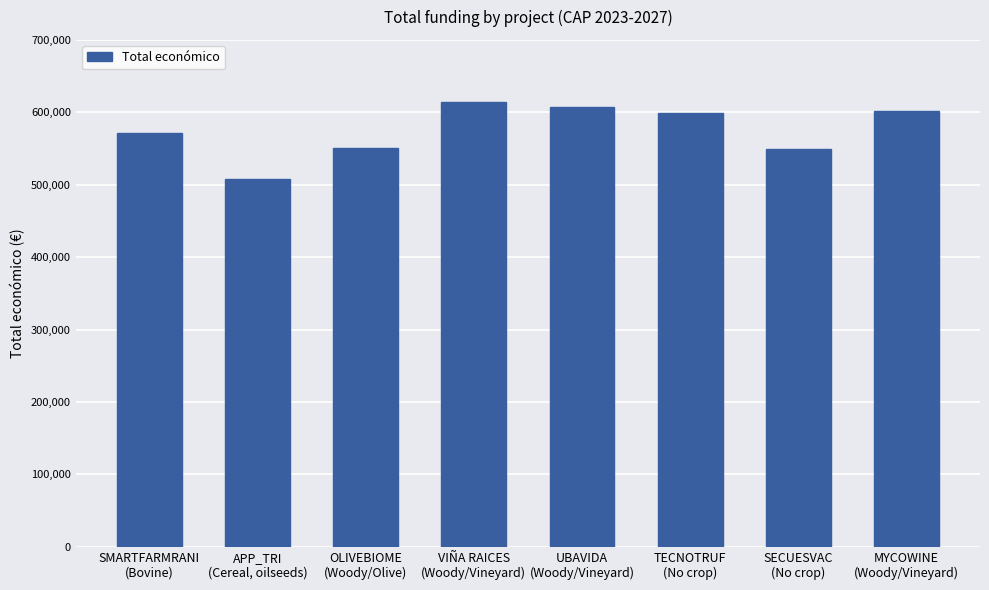

What position from the right is SECUESVAC
(No crop)?

2